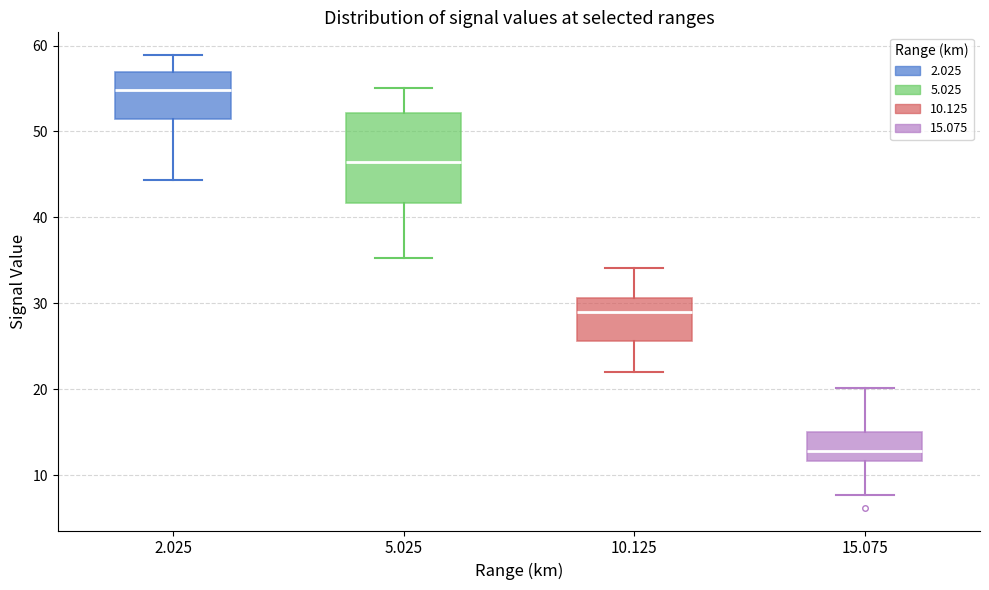

Where is the upper edge of the box at x = 15.075 on the y-axis? The values are not printed on the chart, so give them approximately, as read against the axis.

15